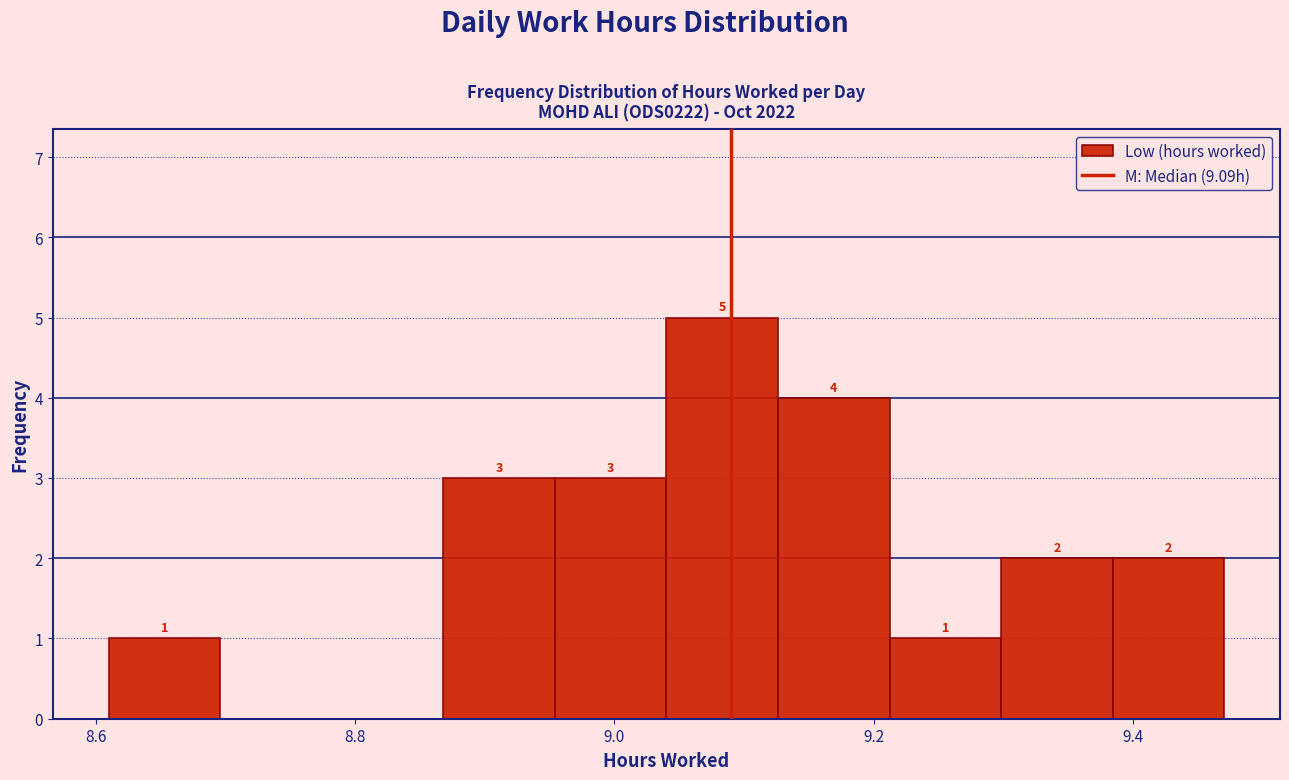

Which range on the x-axis has the tallest bar?

9.040 to 9.126